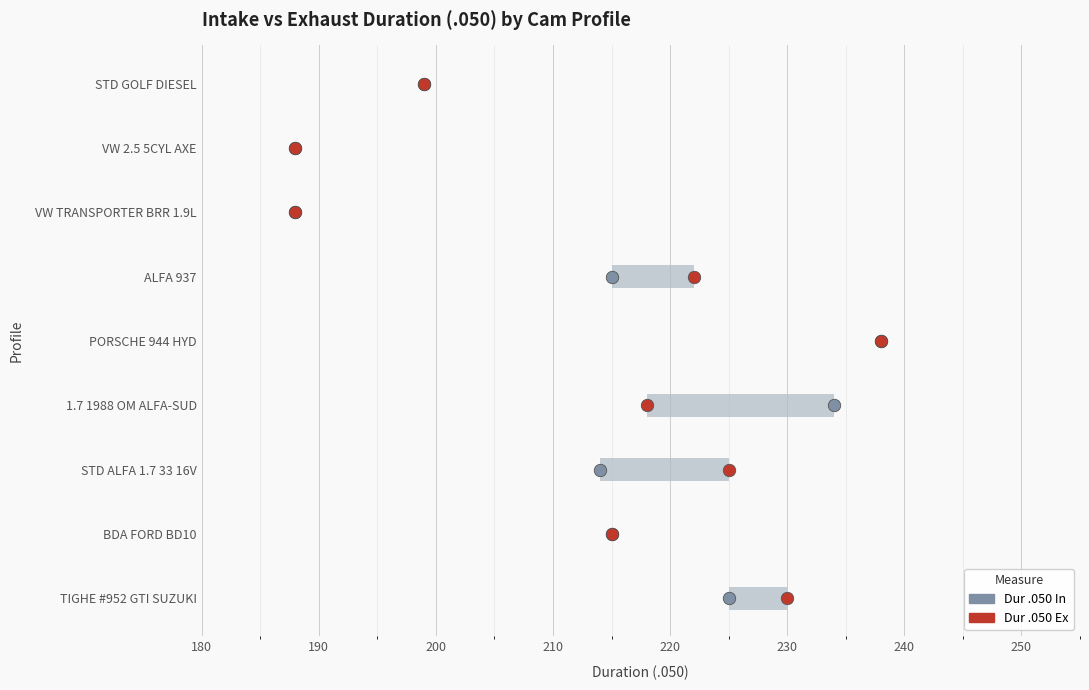

Which series has the largest Y range (max minus min)?

Dur .050 In